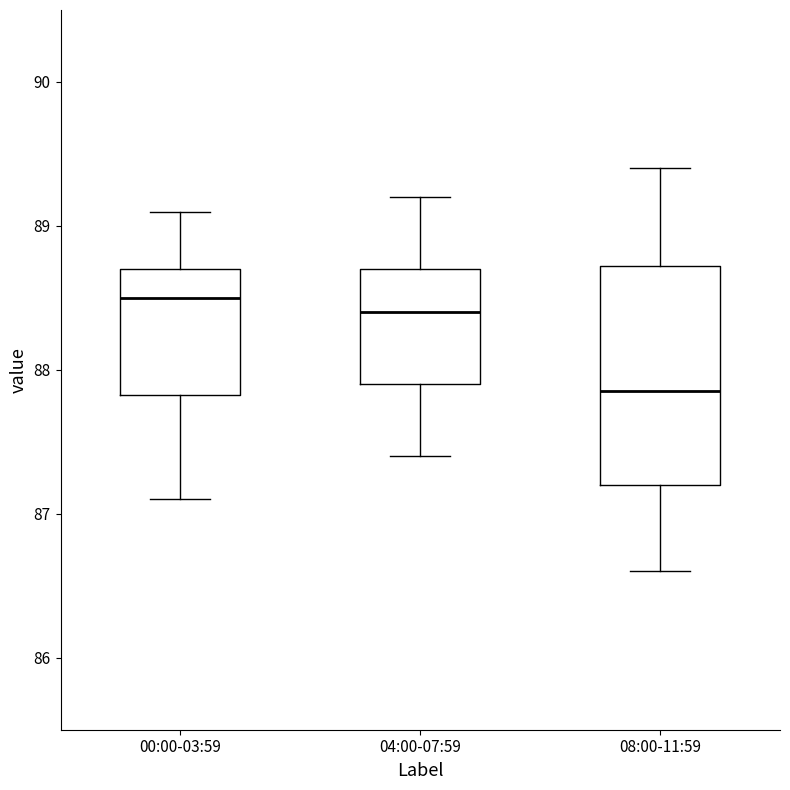

Comparing the boxes themselves (not the whiskers), which one is the tallest?

08:00-11:59